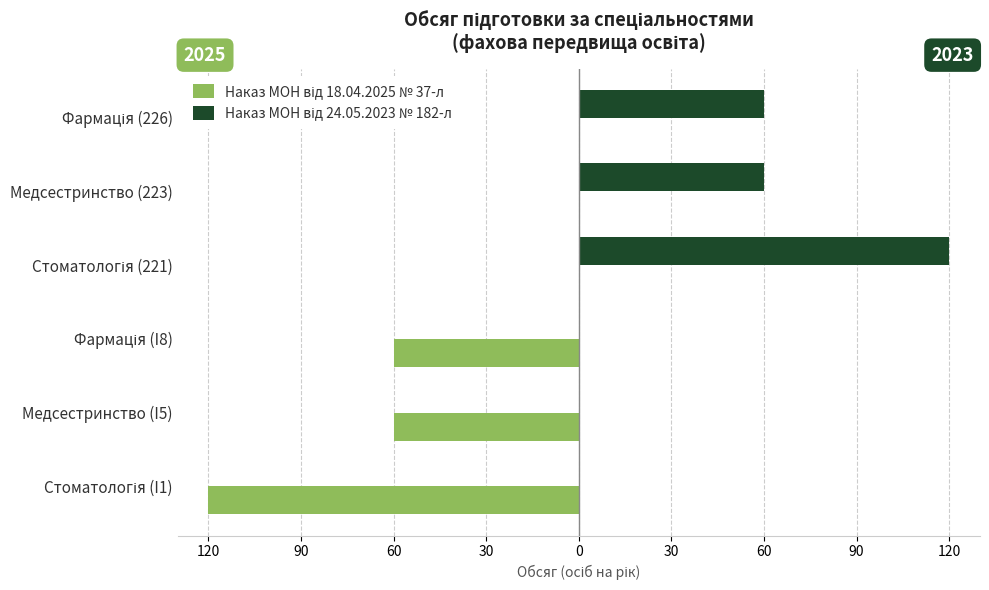

What is the average value of the Наказ МОН від 24.05.2023 № 182-л series?

40